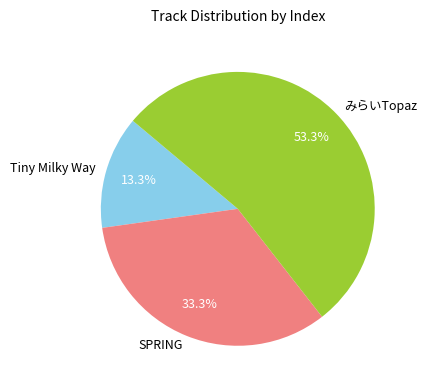

Which category has the biggest portion of the pie?

みらいTopaz